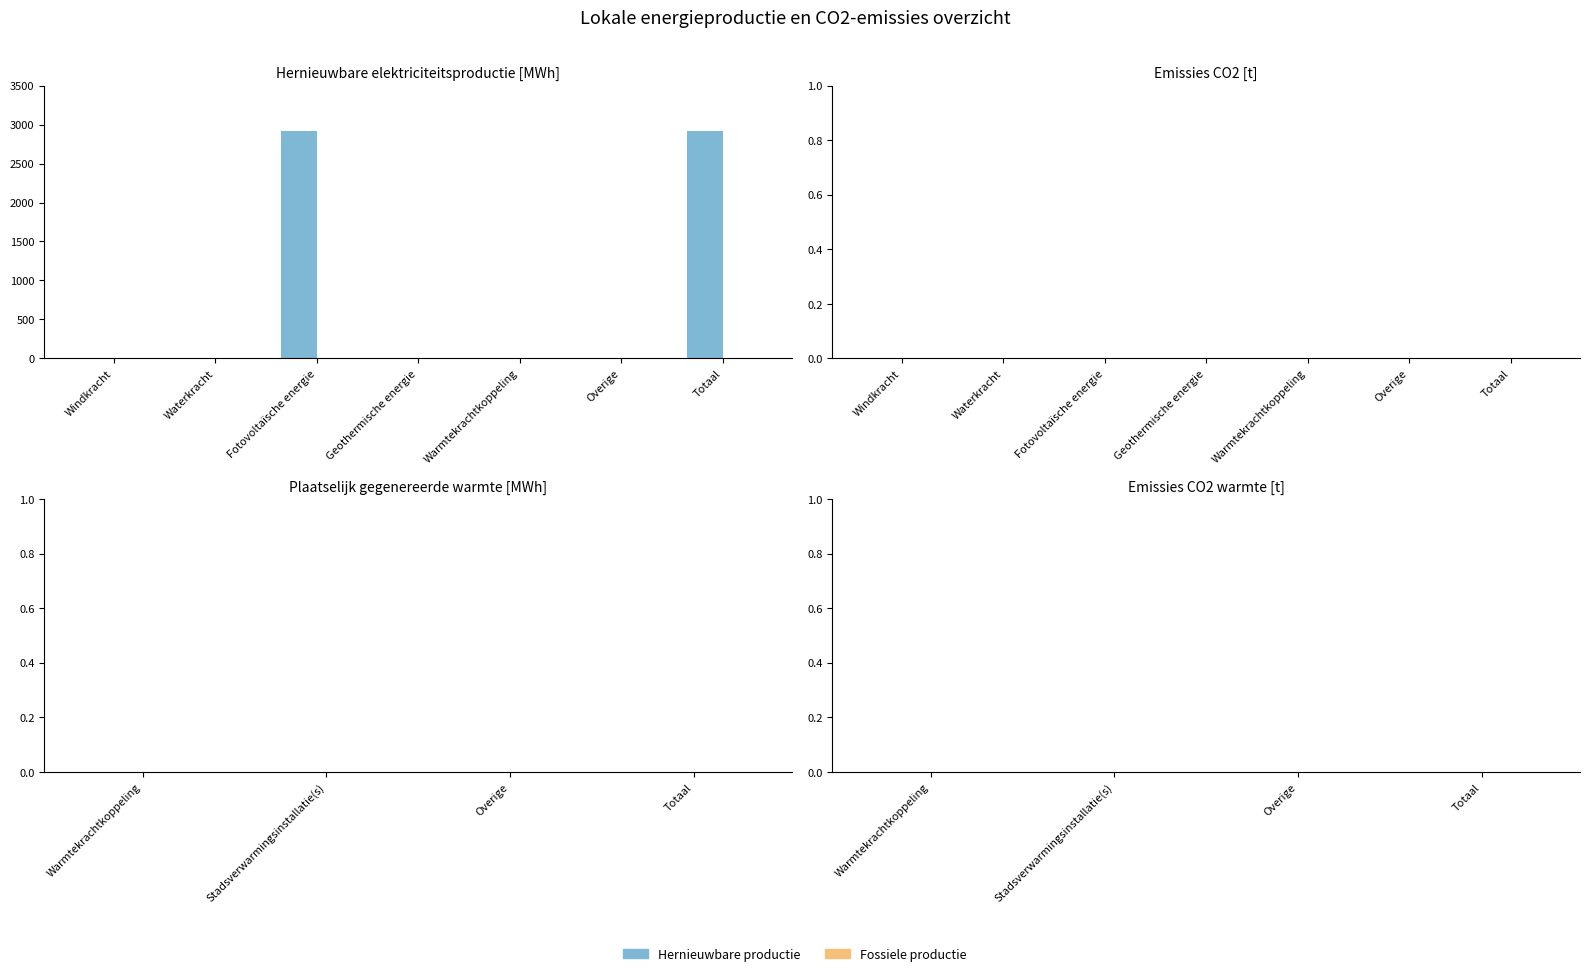

The chart shows a value of -1241.5 at Overige. True or false?

False